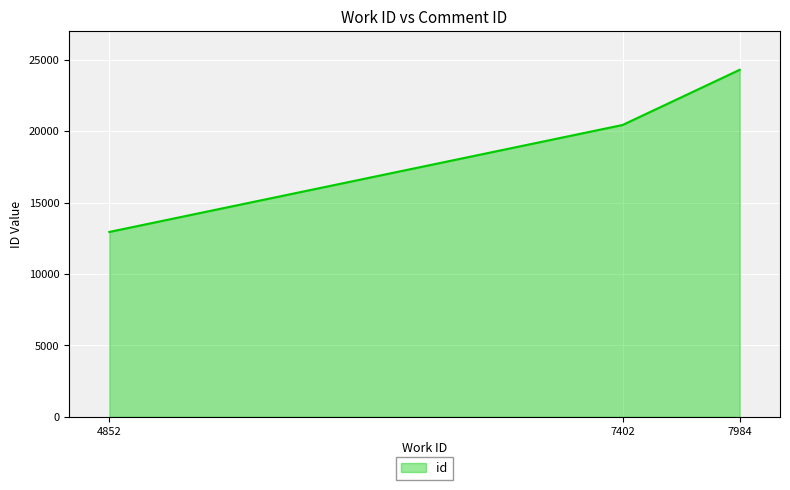

What is the minimum value shown in the chart?

12946